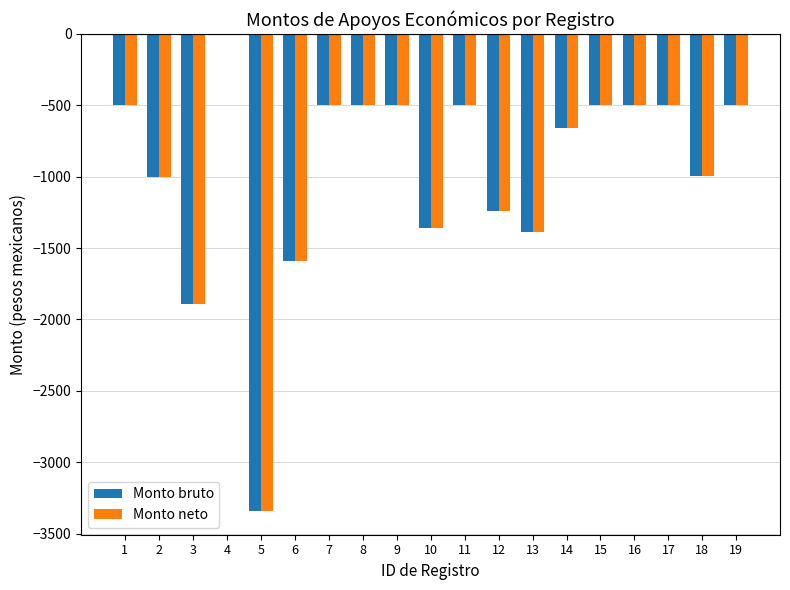

How many data points in Monto neto are above -500?

2